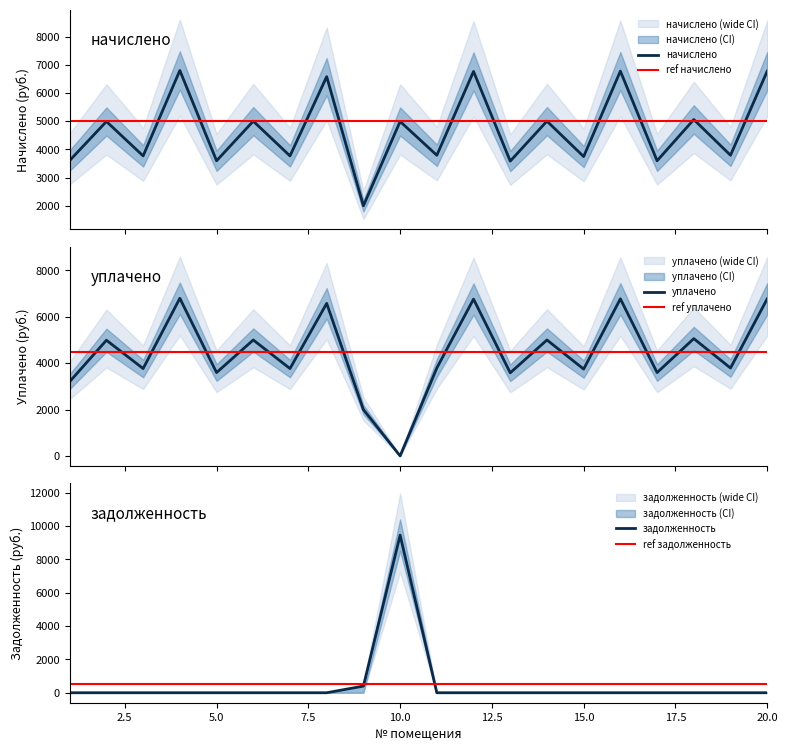

The value of задолженность at 16 is -4712.6. True or false?

False